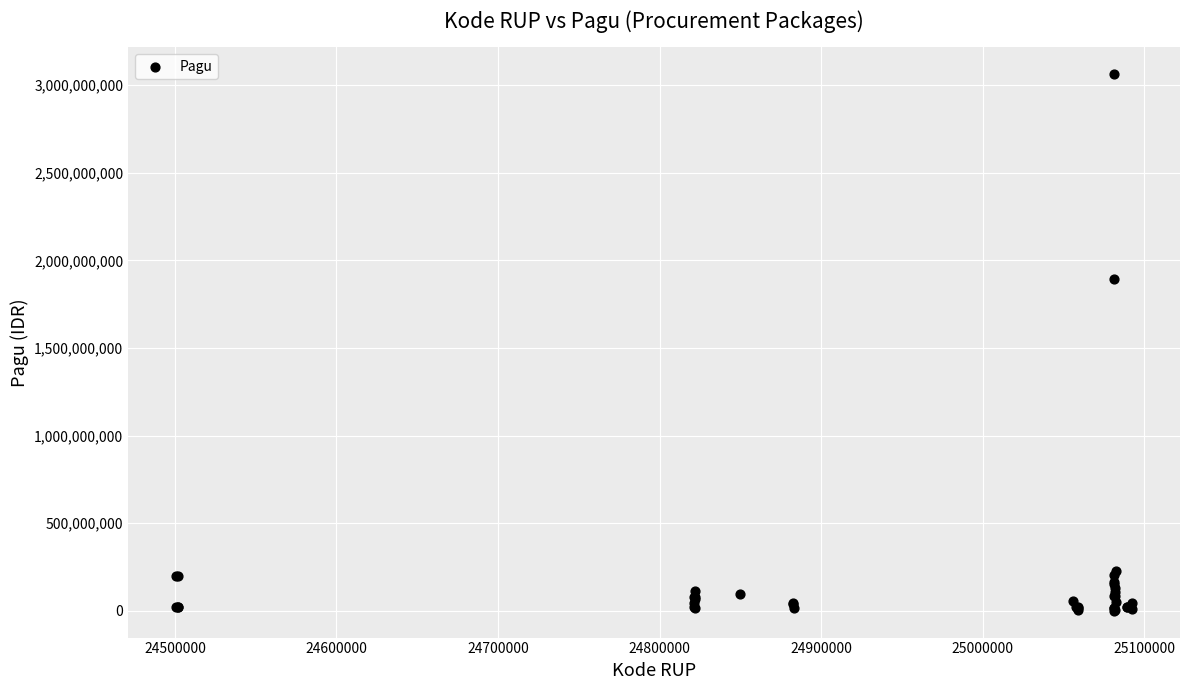

What Y value in the scatter plot is closest to 1531839442?

1894830000